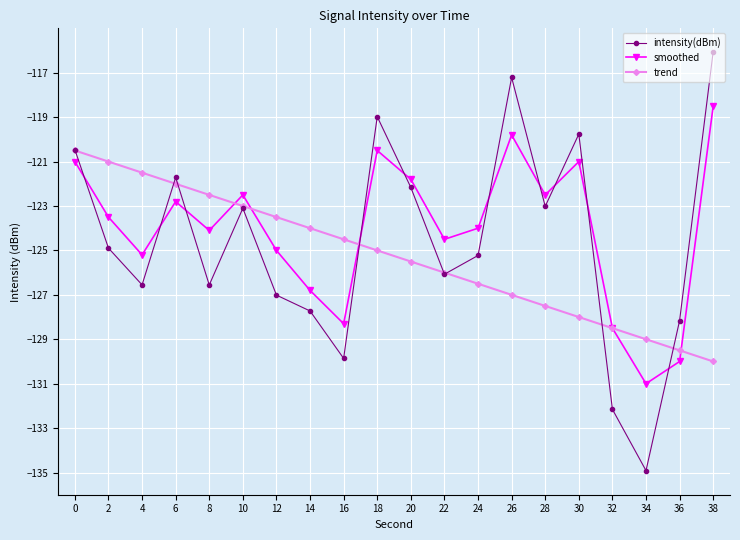

How many distinct data groups are displayed?

3